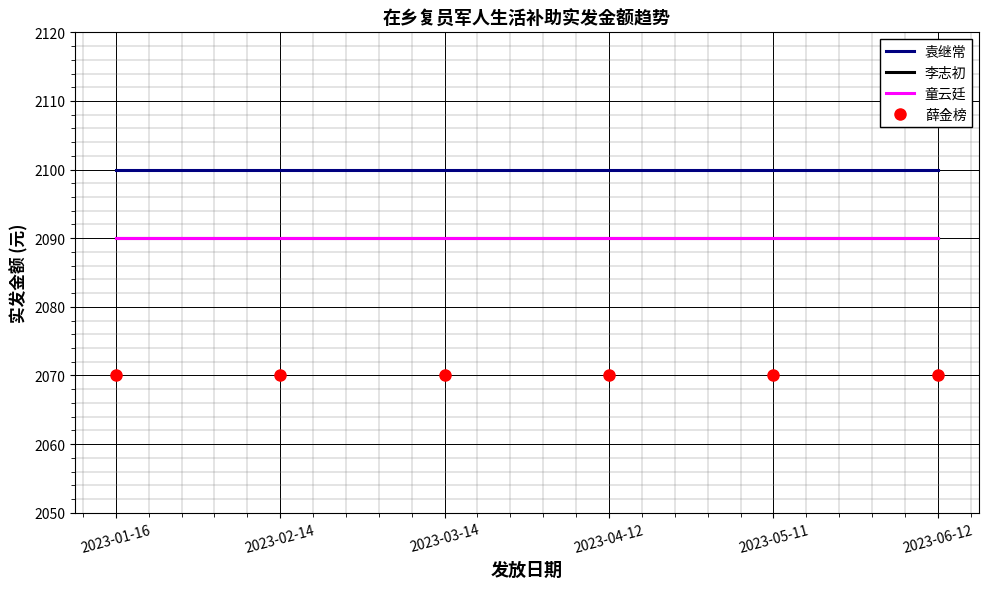

What is the sum of all 李志初 values?

12540